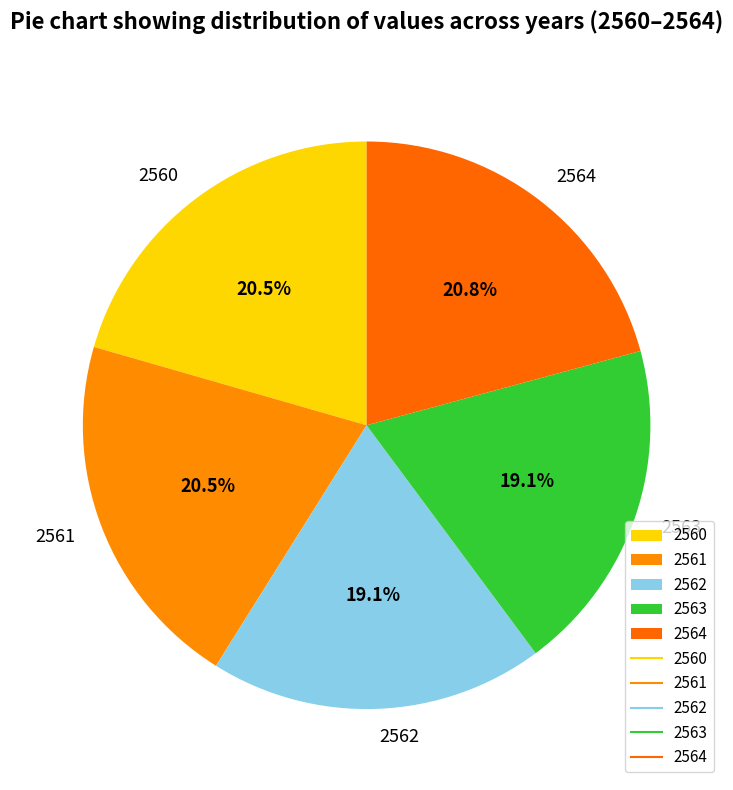

The 2564 slice represents 21% of the pie. True or false?

True